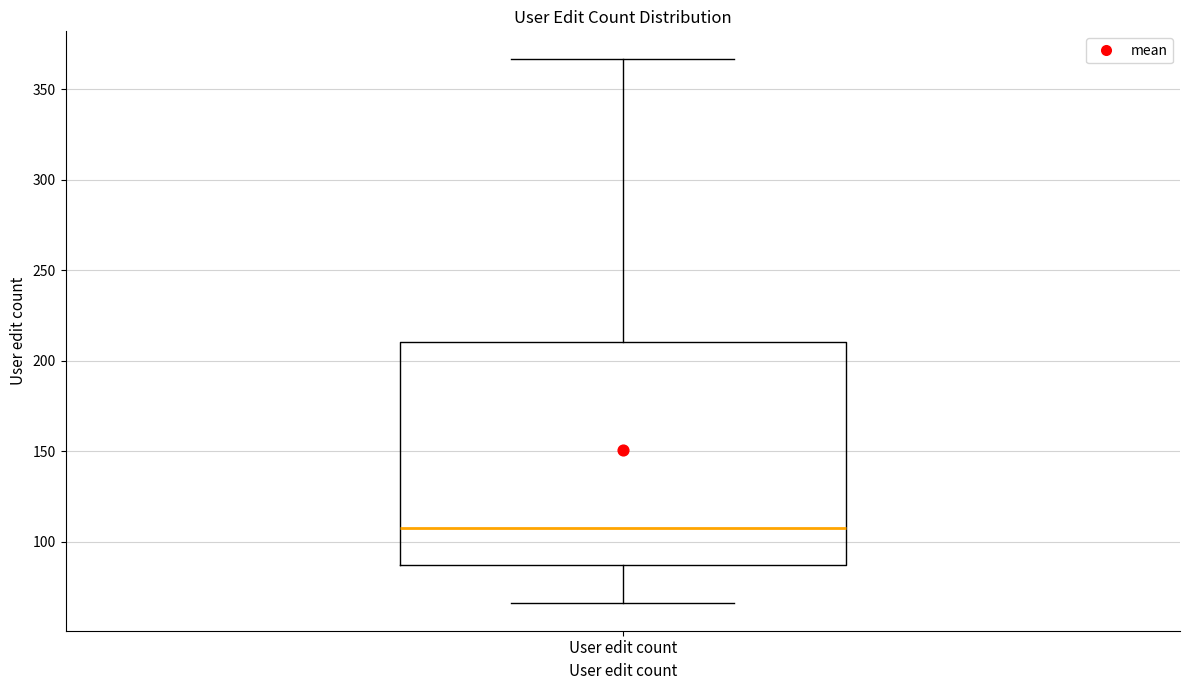

Where does the lower whisker of the box for User edit count end on the y-axis? The values are not printed on the chart, so give them approximately, as read against the axis.

65